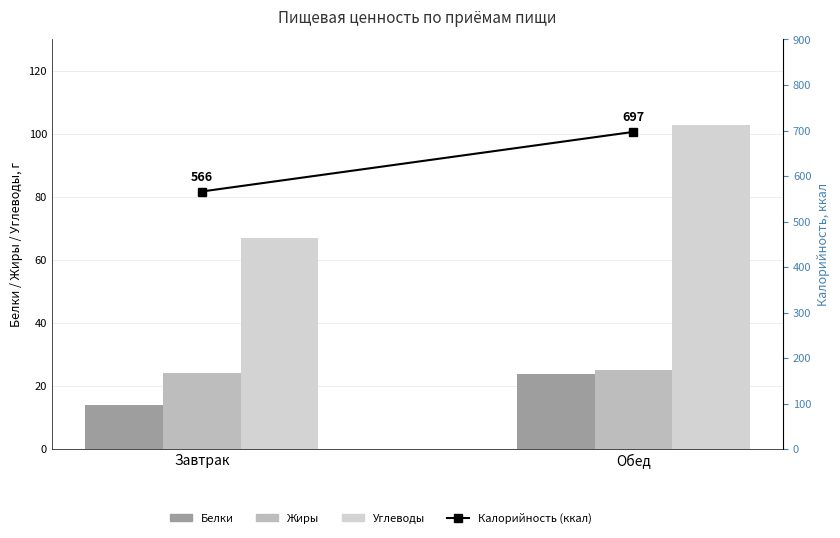

What are all the series names shown in the legend?

Белки, Жиры, Углеводы, Калорийность (ккал)